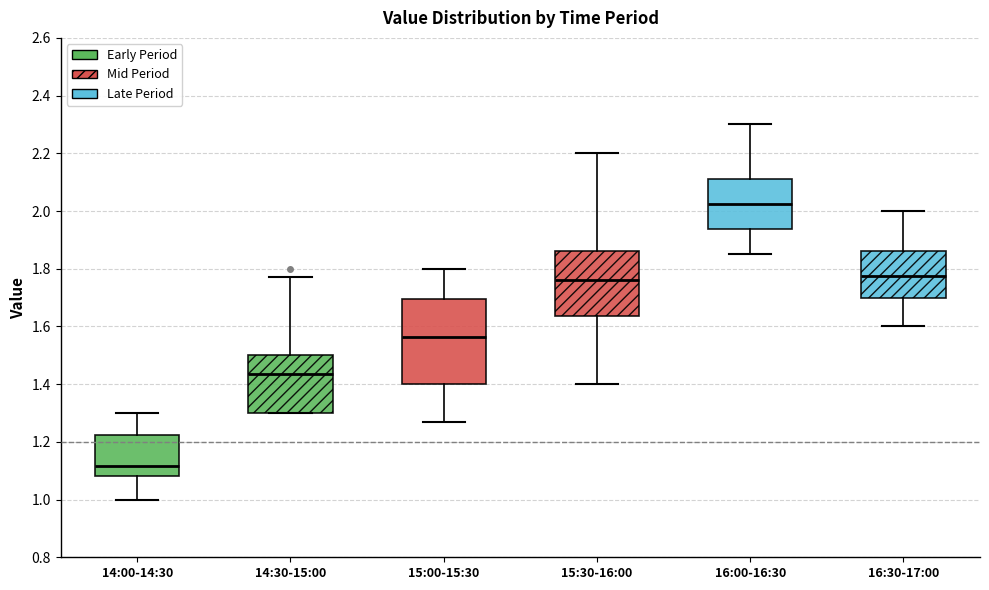

Comparing the boxes themselves (not the whiskers), which one is the tallest?

15:00-15:30